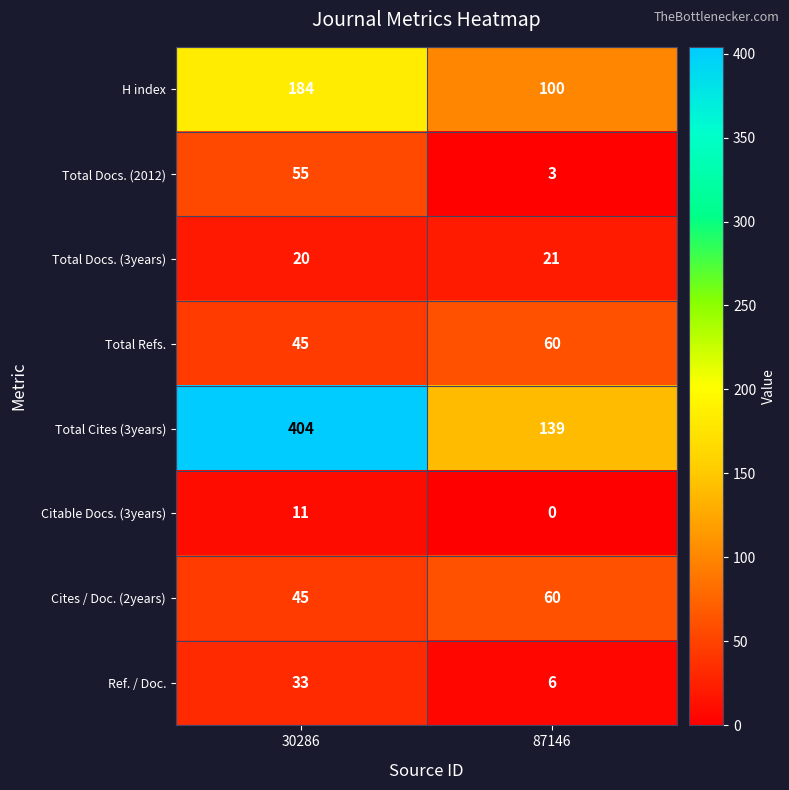

Where is Total Refs. nearest to the value 52?

30286